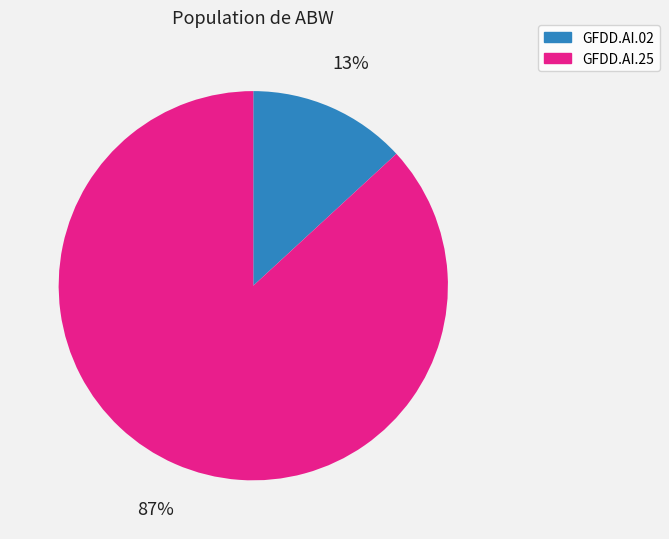

What is the largest slice in the pie chart?

GFDD.AI.25